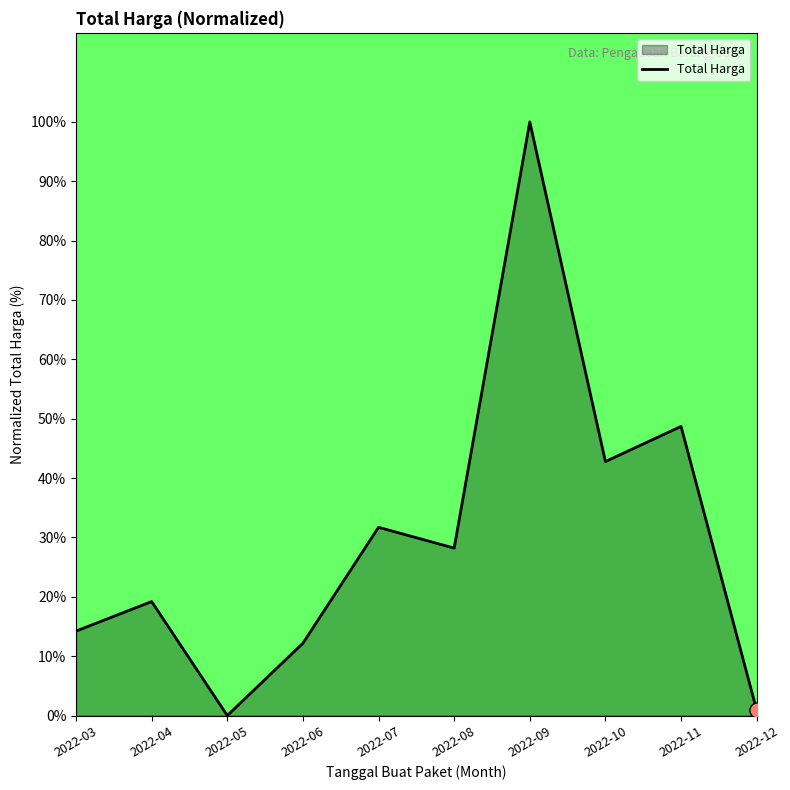

What is the change in value from 2022-03 to 2022-04?

+5.0